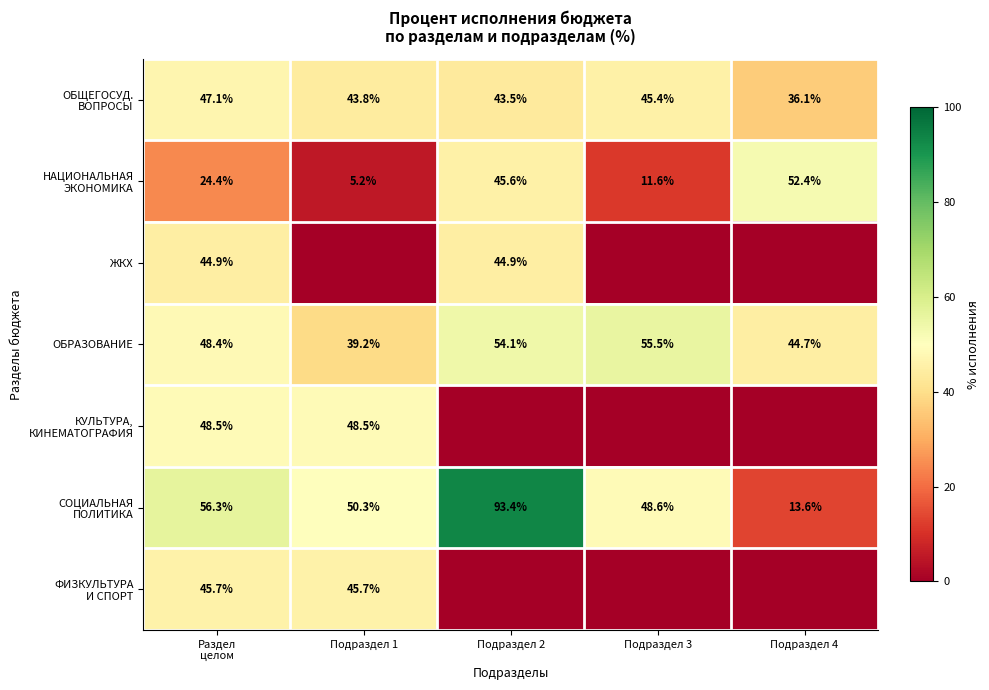

What value does the ОБРАЗОВАНИЕ series have at Подраздел 1?

39.2